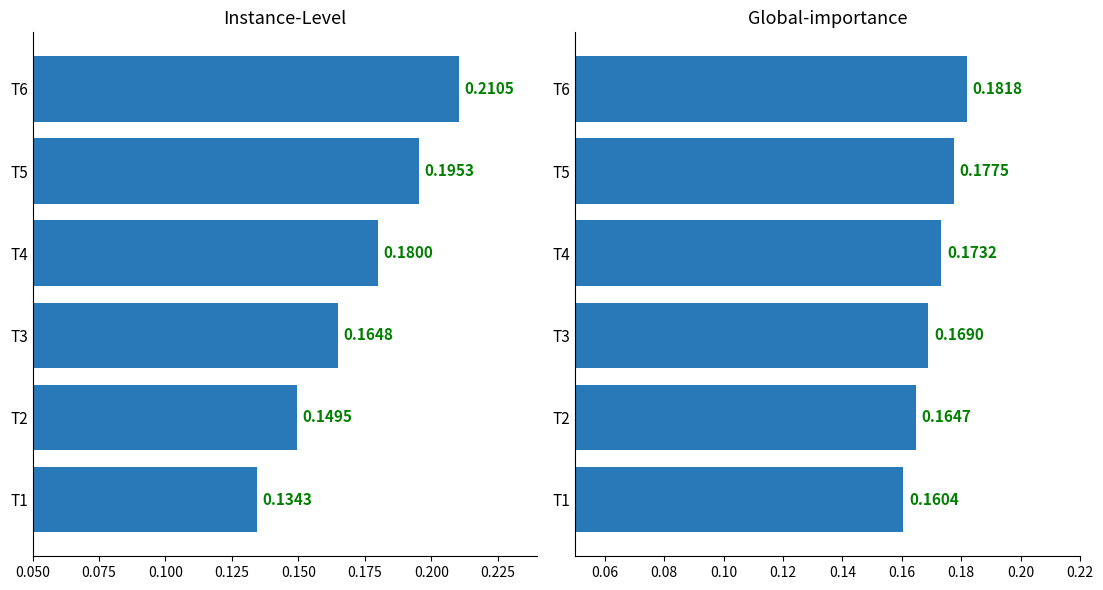

What are all the series names shown in the legend?

Instance-Level, Global-importance